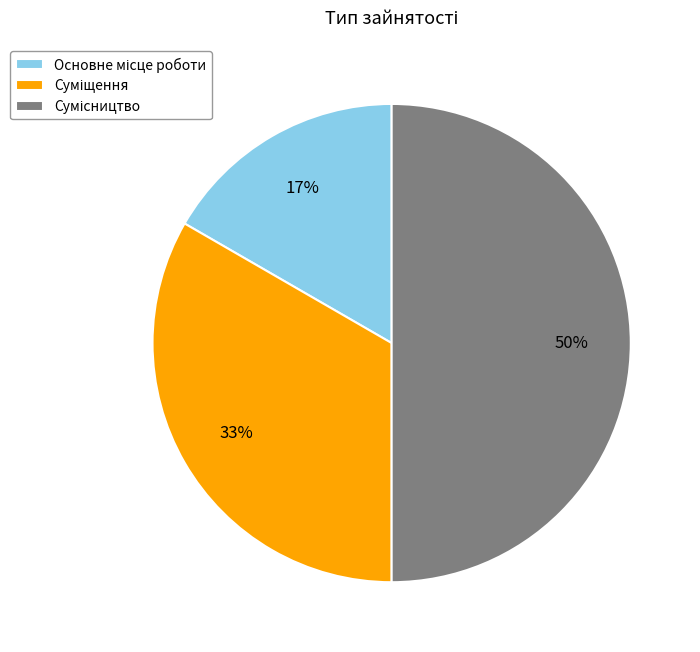

To the nearest percent, what is the average slice percentage?

33%